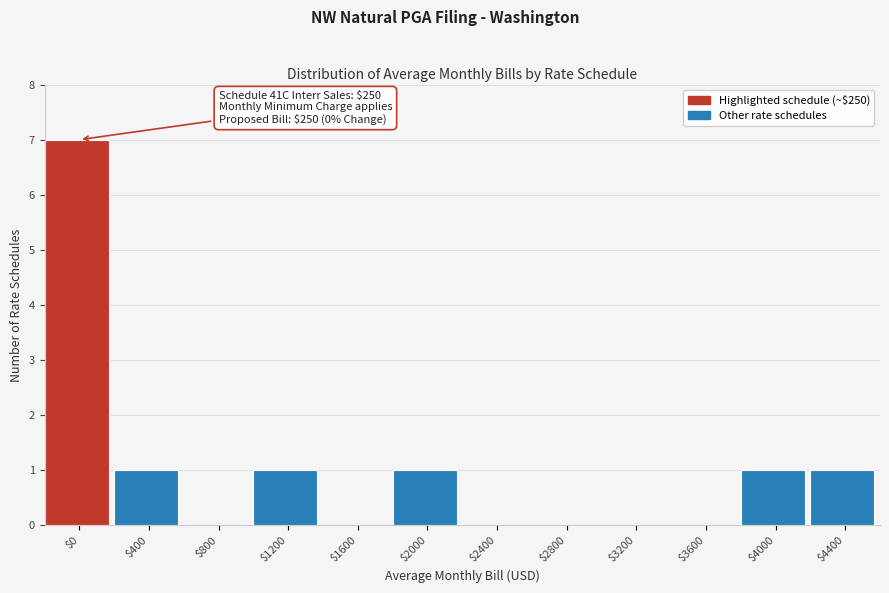

What is the maximum value shown in the chart?

7